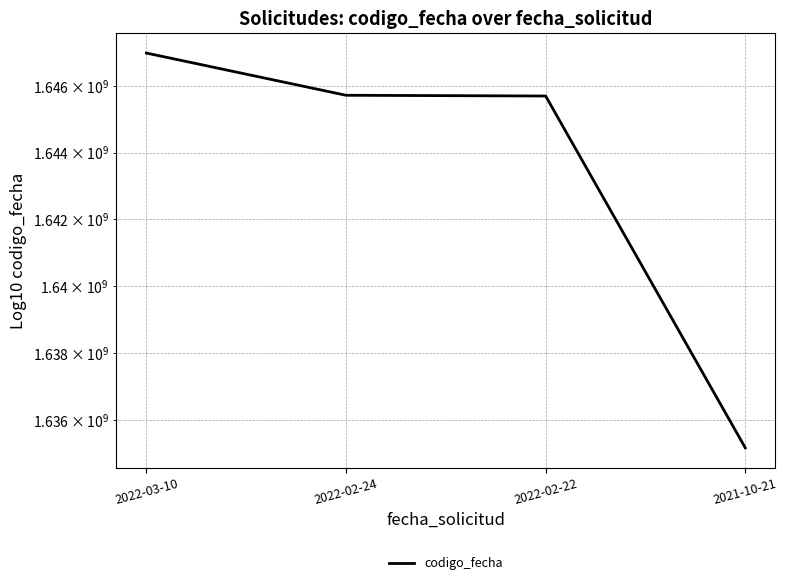

List the labels in order of value, largest first.

2022-03-10, 2022-02-24, 2022-02-22, 2021-10-21